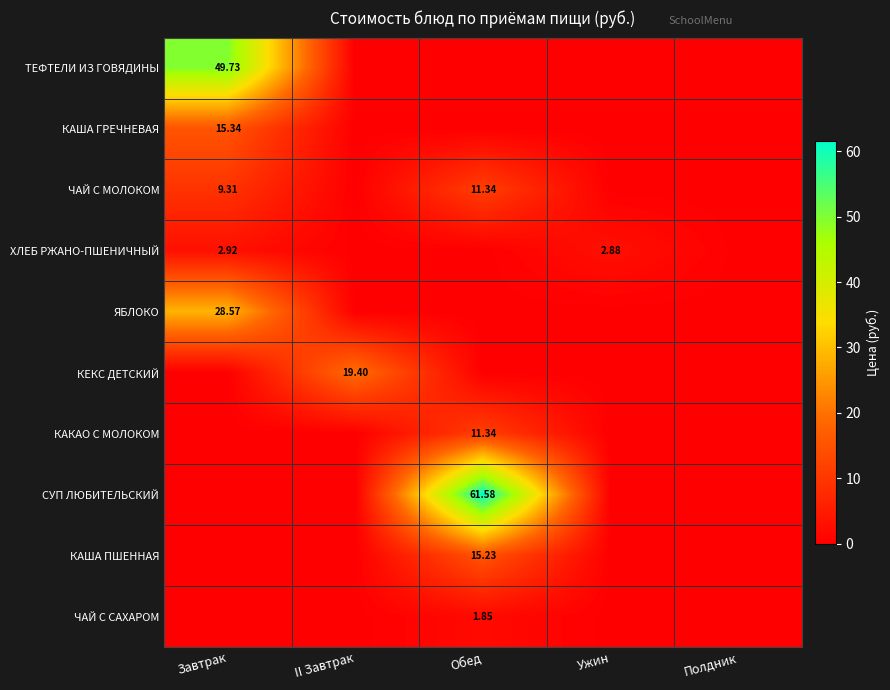

At which label does КАКАО С МОЛОКОМ reach its minimum?

Завтрак